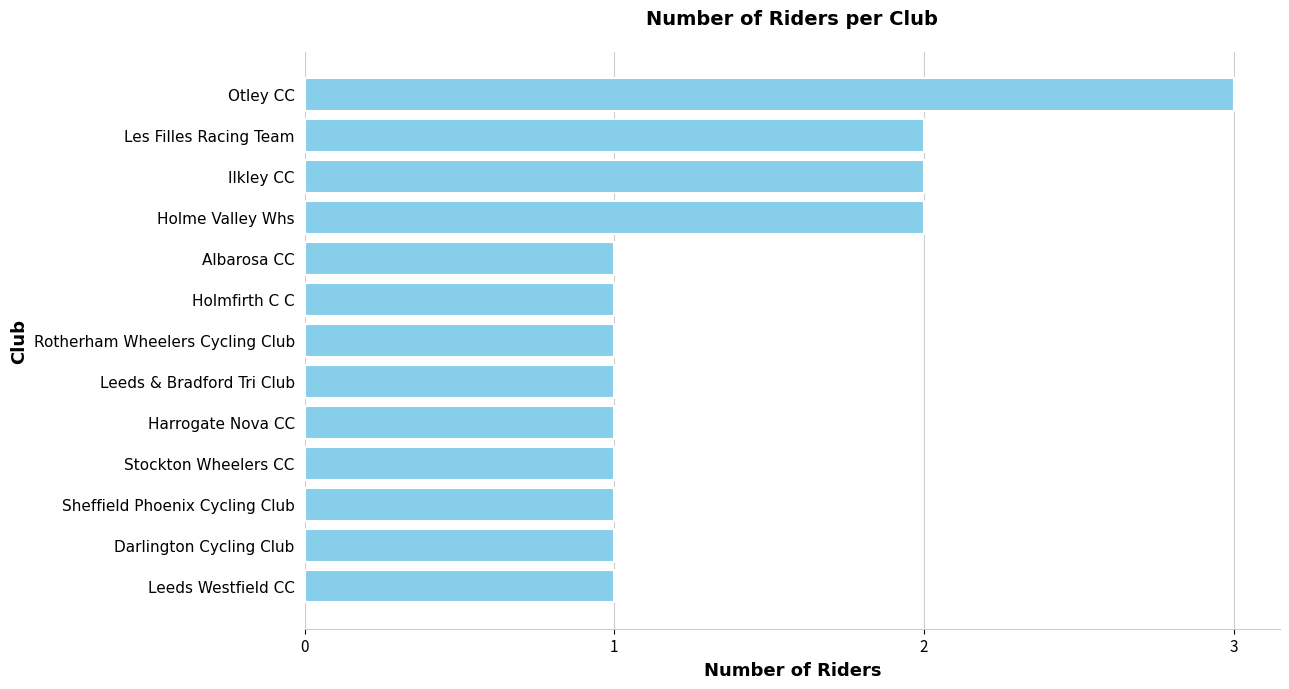

What is the ratio of the value at Darlington Cycling Club to the value at Les Filles Racing Team?

0.5